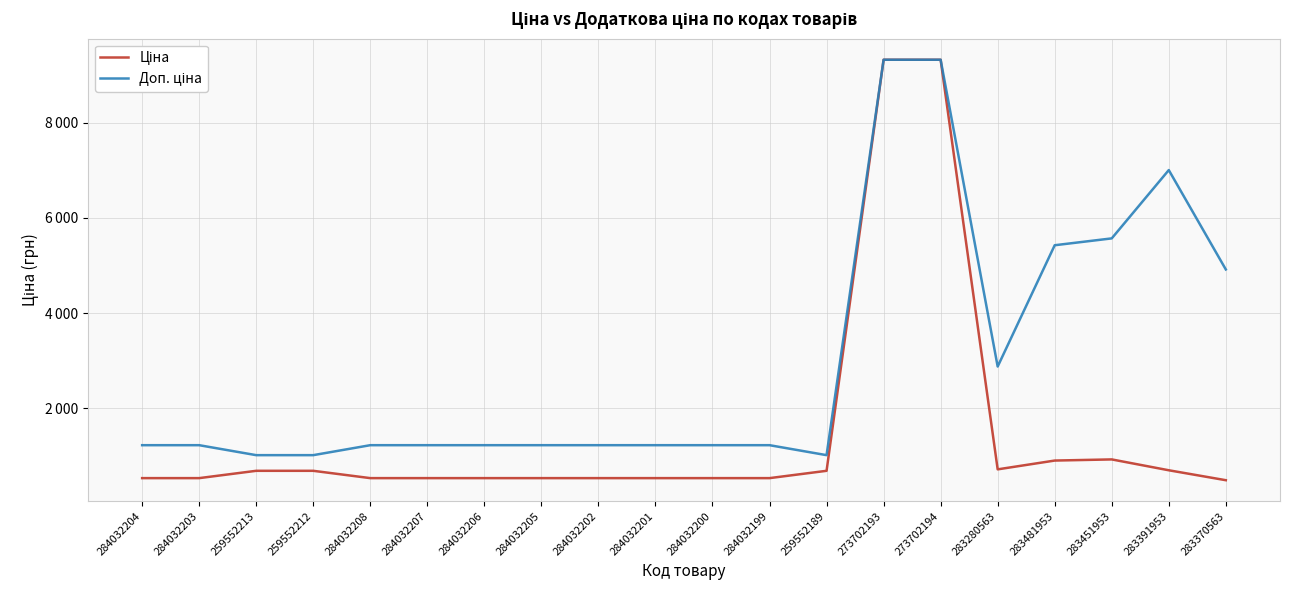

What is the minimum value for Ціна?

491.7